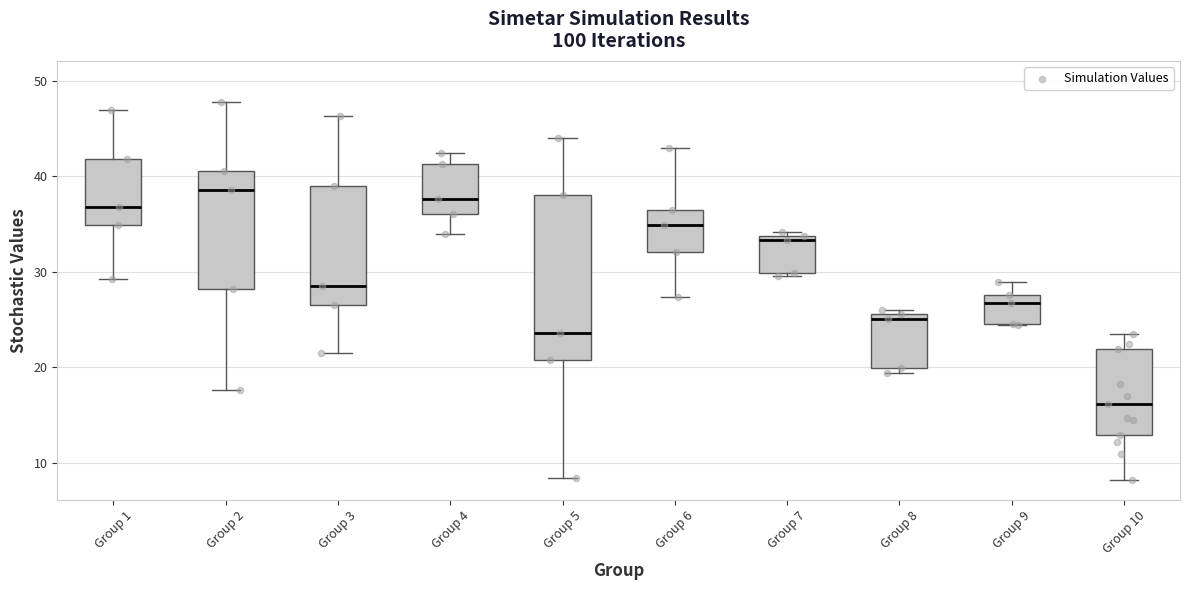

Reading left to right, transcribe this box plot: for each box, give where its median line is, the range the box spans, and where its two whiskers end, as read against the y-axis. The values are not printed on the chart, so give them approximately, as read against the axis.

Group 1: median 37, box 35 to 42, whiskers 29 to 47
Group 2: median 39, box 28 to 41, whiskers 18 to 48
Group 3: median 29, box 26 to 39, whiskers 21 to 46
Group 4: median 38, box 36 to 41, whiskers 34 to 42
Group 5: median 24, box 21 to 38, whiskers 8 to 44
Group 6: median 35, box 32 to 37, whiskers 27 to 43
Group 7: median 33, box 30 to 34, whiskers 30 (just below the box's lower edge) to 34 (just above the box's upper edge)
Group 8: median 25, box 20 to 26, whiskers 19 to 26 (just above the box's upper edge)
Group 9: median 27, box 25 to 28, whiskers 24 to 29
Group 10: median 16, box 13 to 22, whiskers 8 to 23